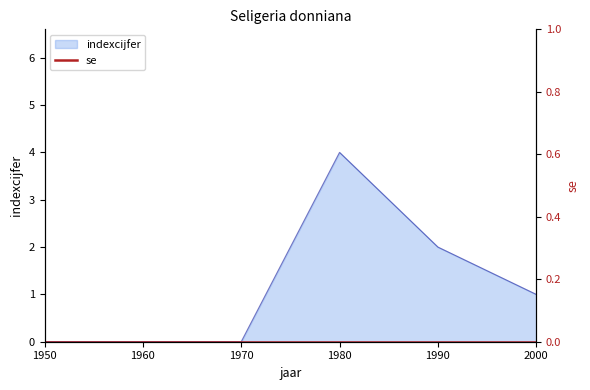

Count the number of values greater than 1.

2